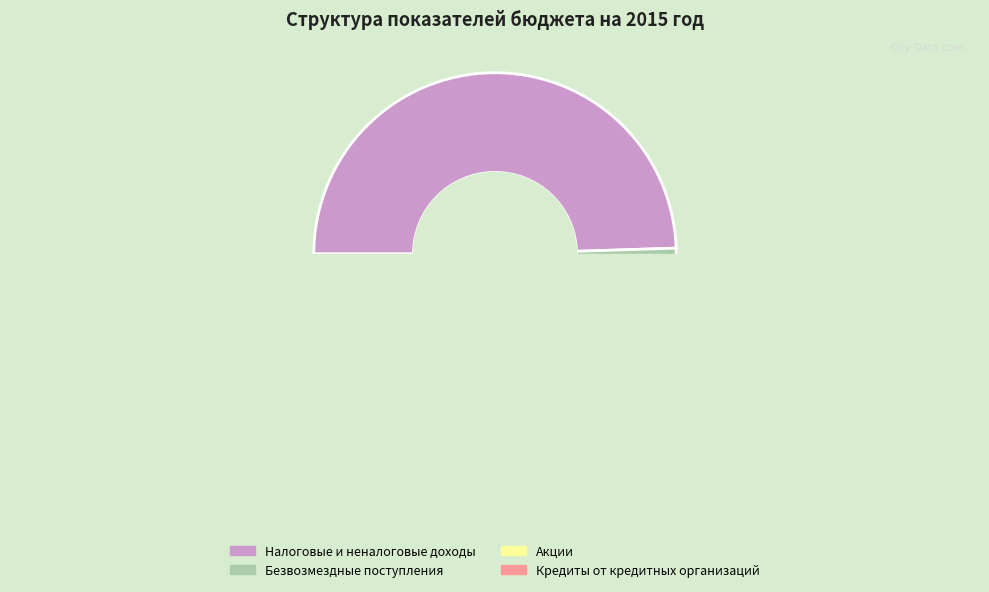

How many slices are in this pie chart?

4